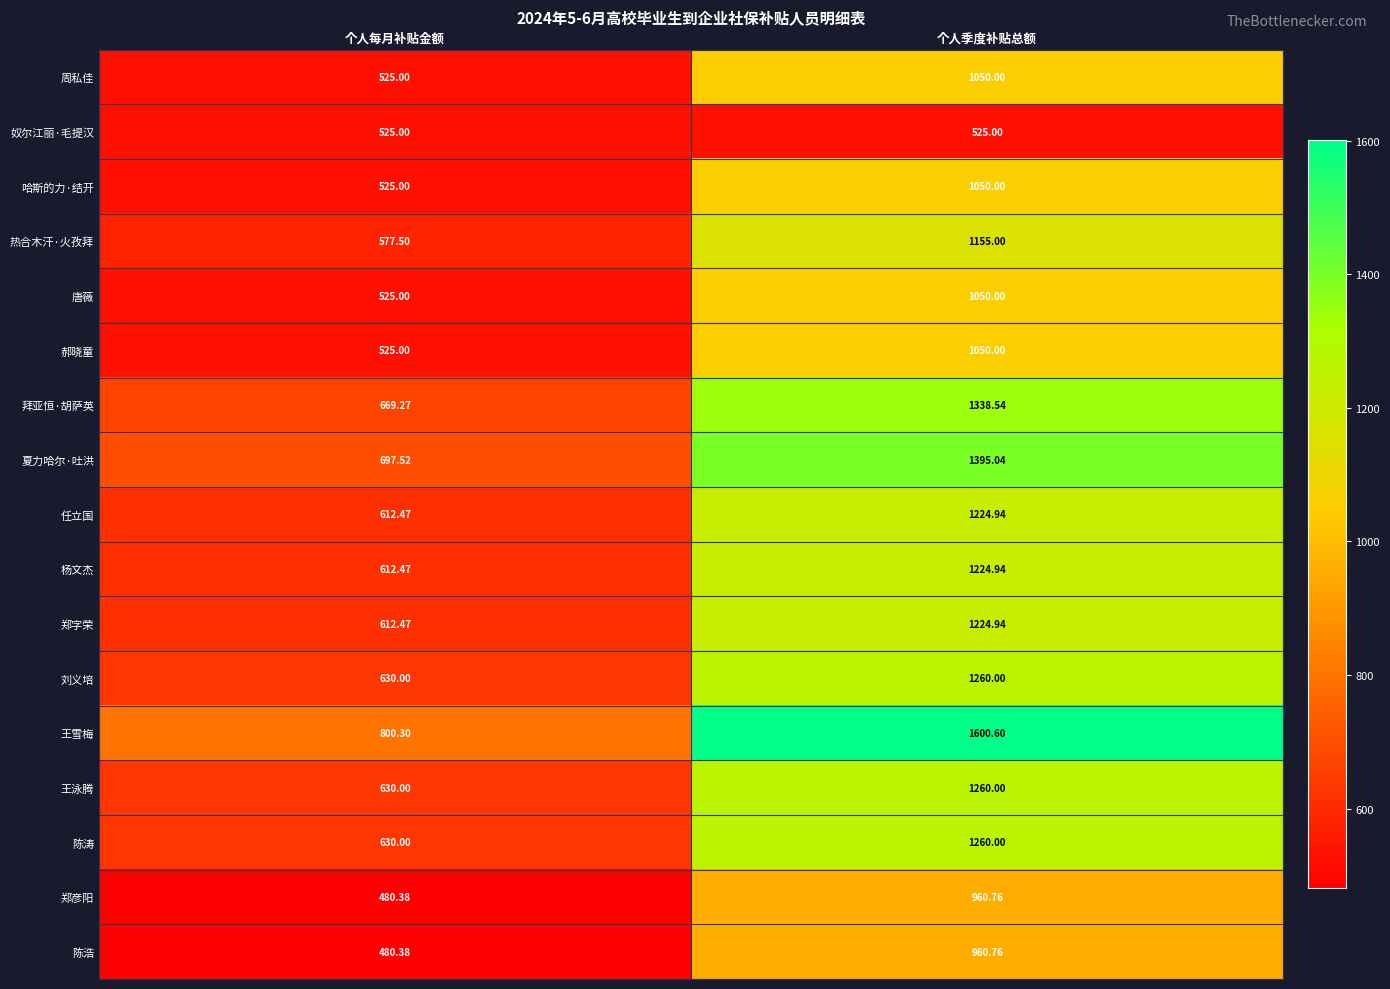

At which label does 郑彦阳 first exceed 960?

个人季度补贴总额